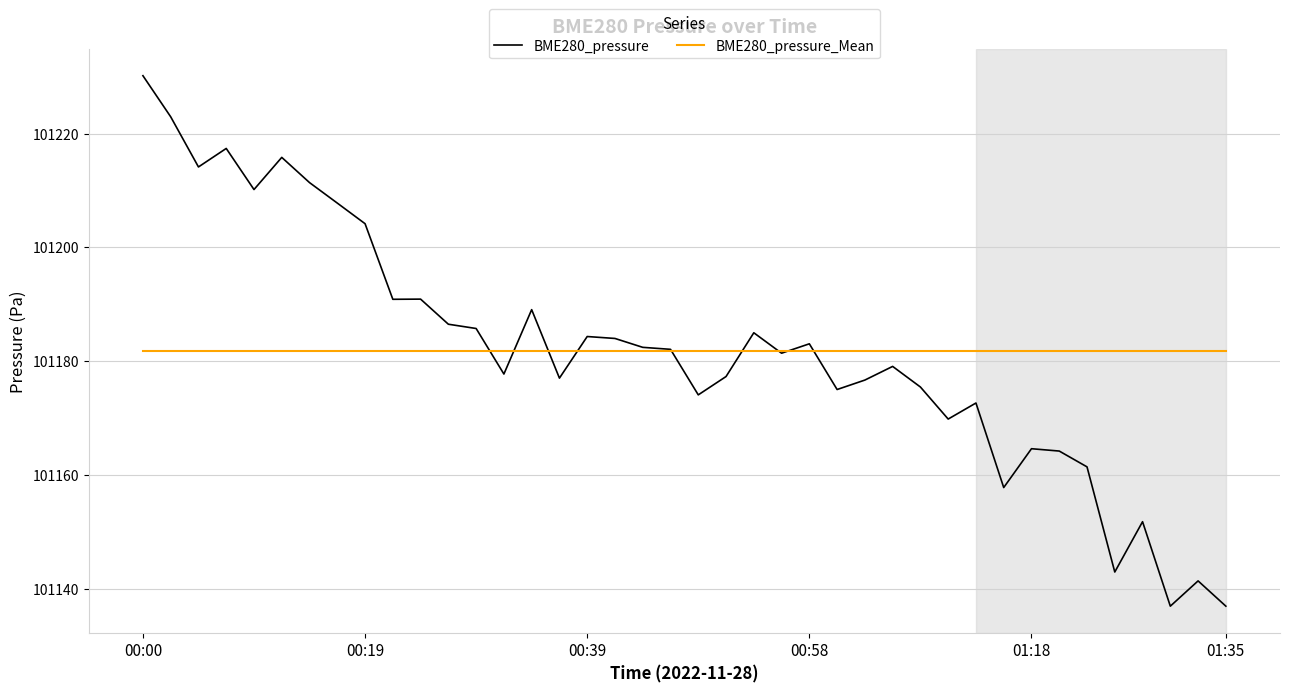

List the series in order of their peak value, highest first.

BME280_pressure, BME280_pressure_Mean